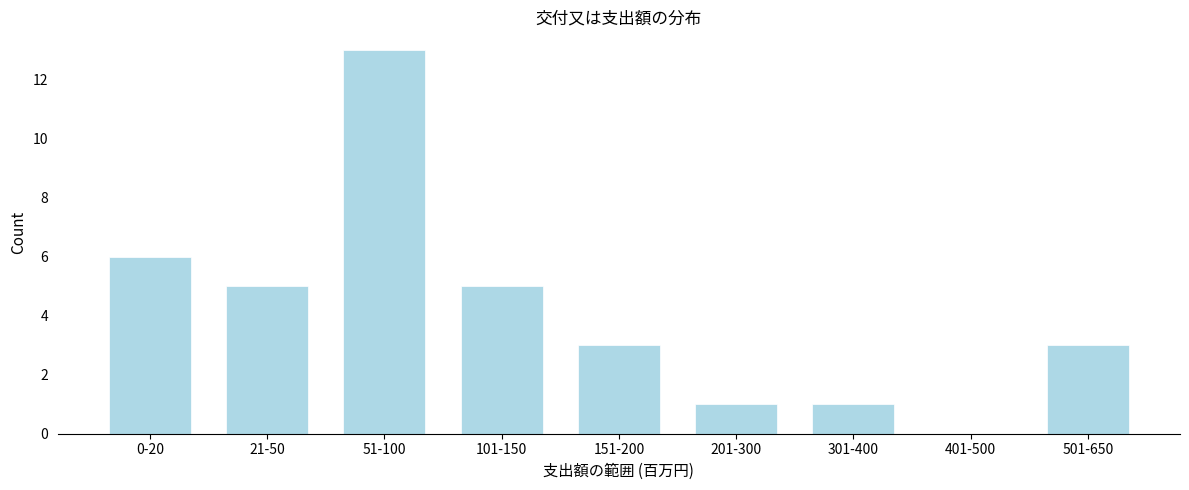

Reading right to left, transcribe all the data shown in this chart.

501-650=3	401-500=0	301-400=1	201-300=1	151-200=3	101-150=5	51-100=13	21-50=5	0-20=6